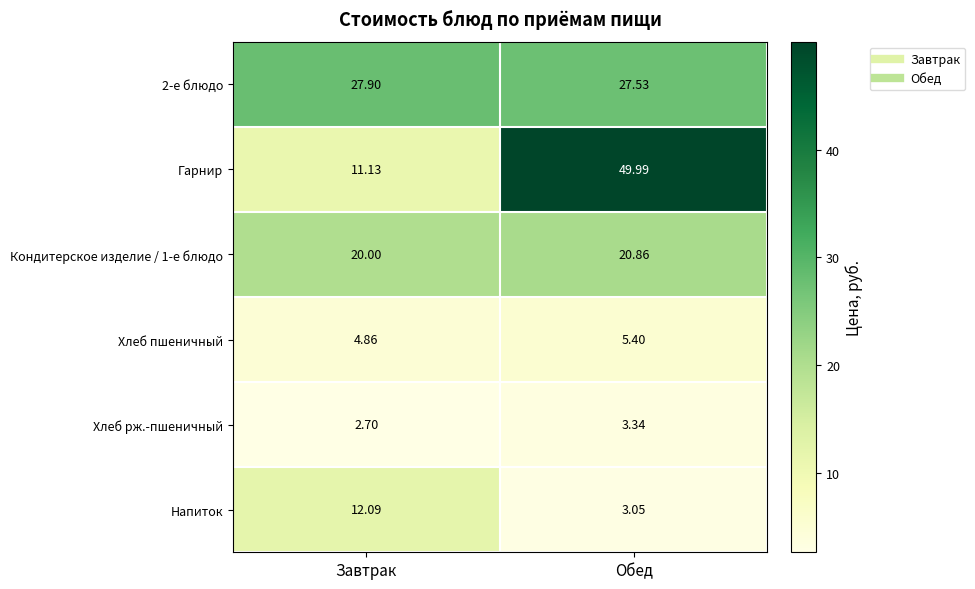

Which series changed the most between Завтрак and Обед?

Гарнир